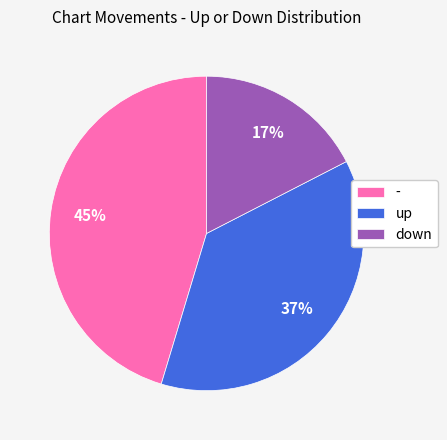

To the nearest percent, what is the difference between the down and up slice percentages?

20%